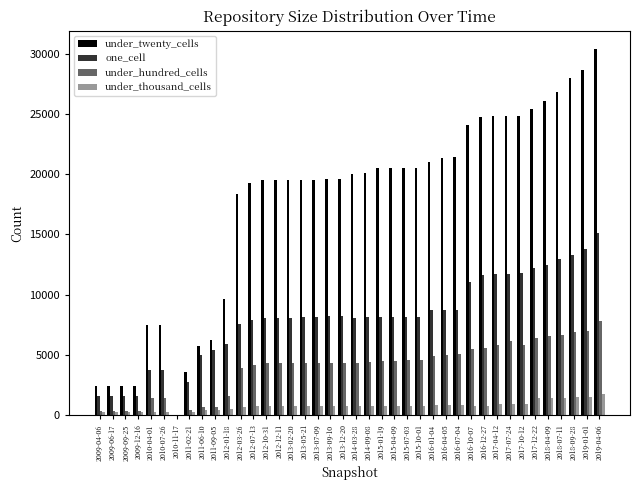

Is the value of one_cell at 2013-09-10 greater than the value of under_hundred_cells at 2017-04-12?

Yes